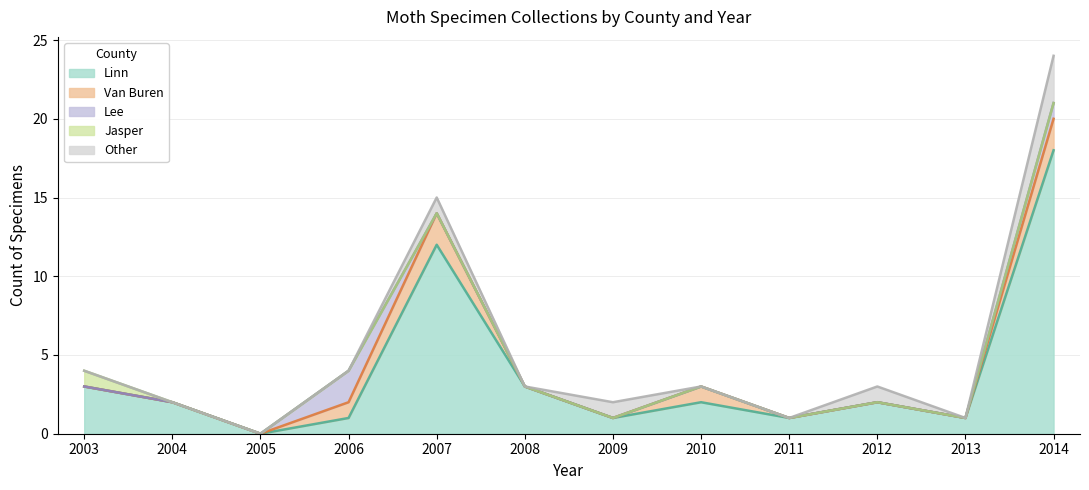

How many distinct data groups are displayed?

5